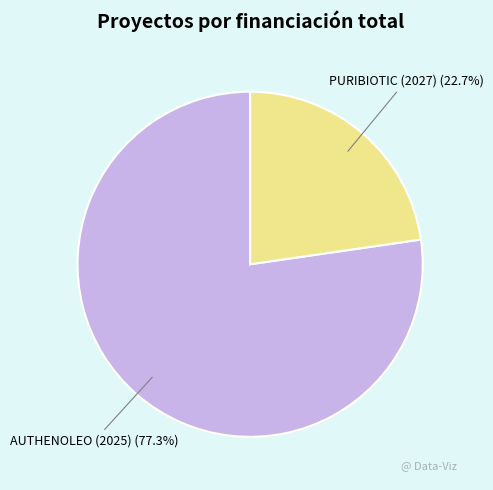

To the nearest percent, what portion does PURIBIOTIC (2027) represent?

23%